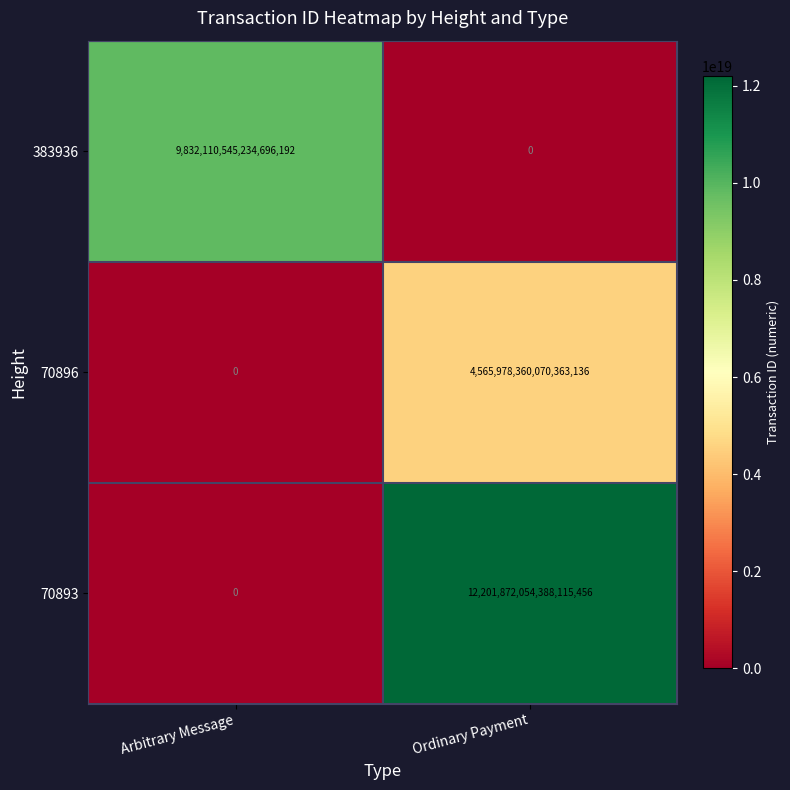

At how many categories does at least one series exceed 2909685301526915584?

2